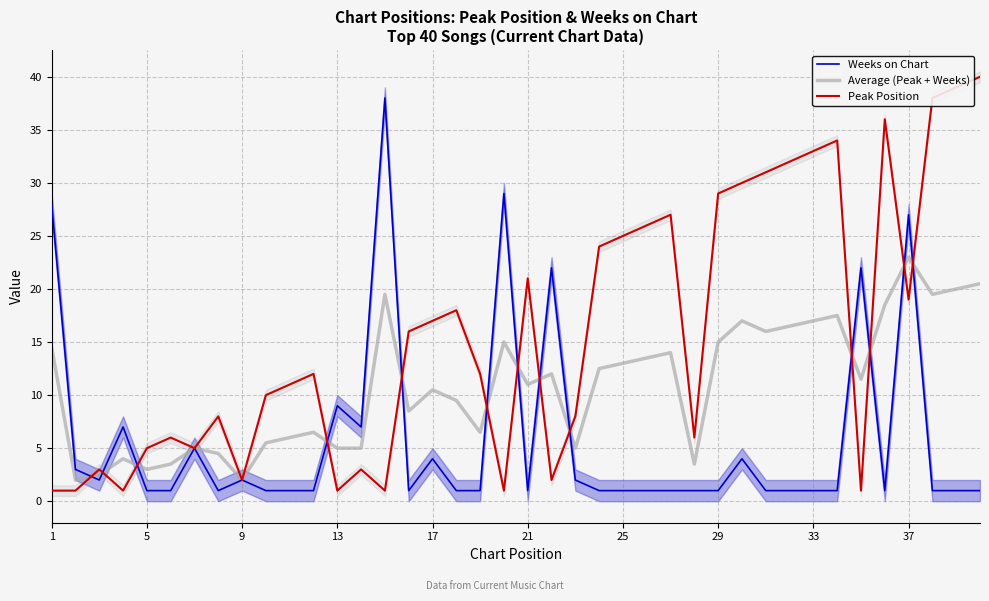

True or false: Average (Peak + Weeks) has a value of 2.4 at 21.

False